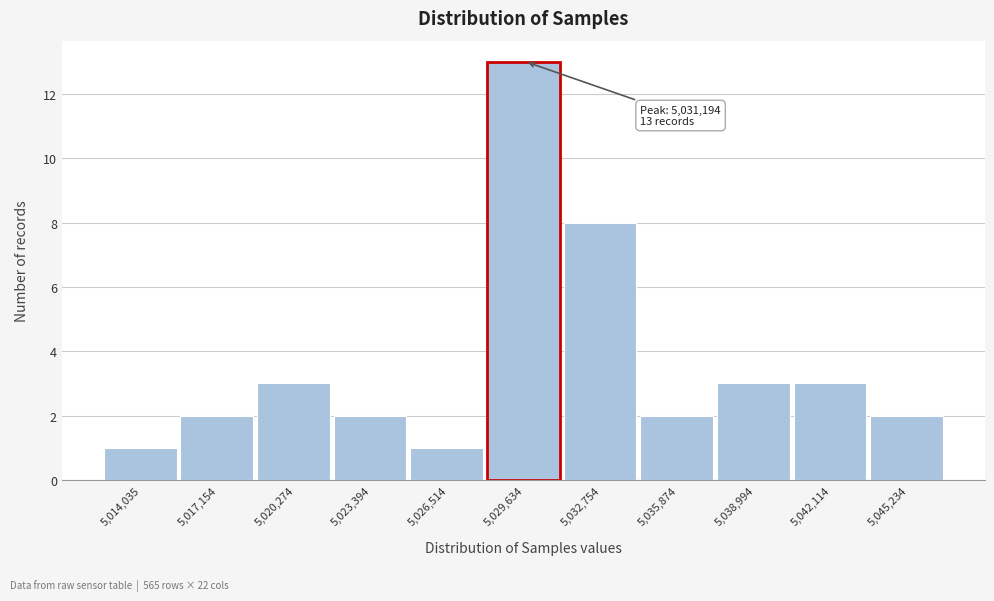

Reading left to right, list all the values displayed in this chart.

5,014,035=1	5,017,154=2	5,020,274=3	5,023,394=2	5,026,514=1	5,029,634=13	5,032,754=8	5,035,874=2	5,038,994=3	5,042,114=3	5,045,234=2